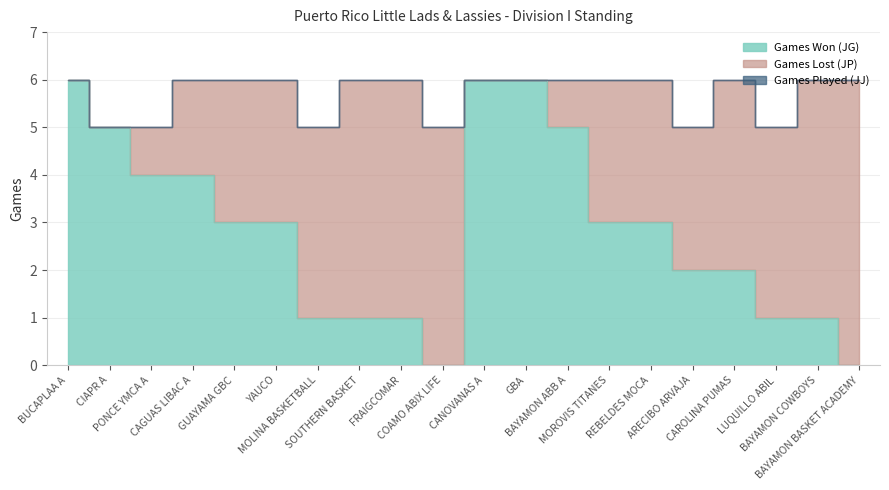

At which label does Games Won (JG) reach its peak?

BUCAPLAA A